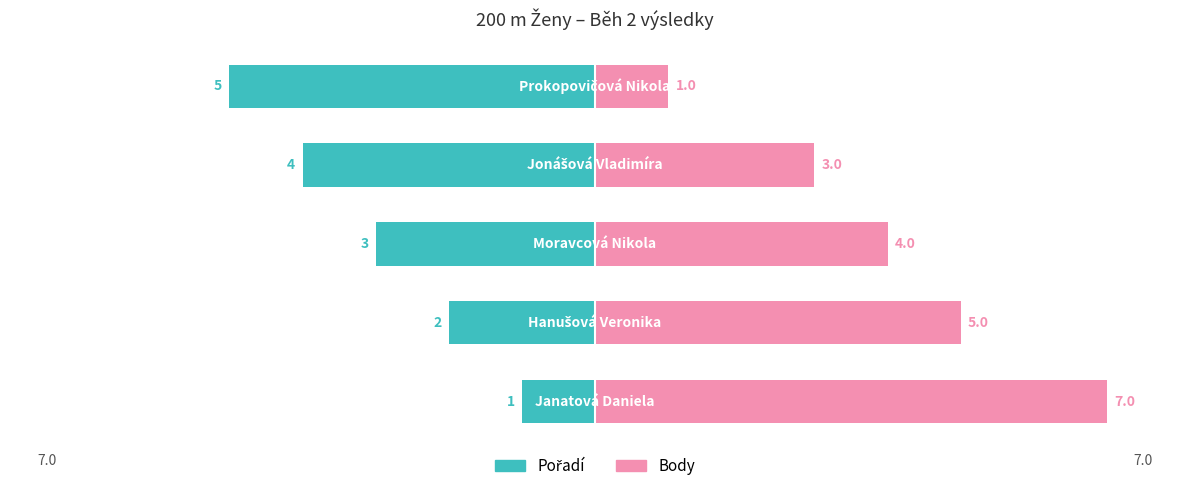

Reading right to left, what are all the values shown in this chart?

Pořadí: -5	-4	-3	-2	-1
Body: 1	3	4	5	7